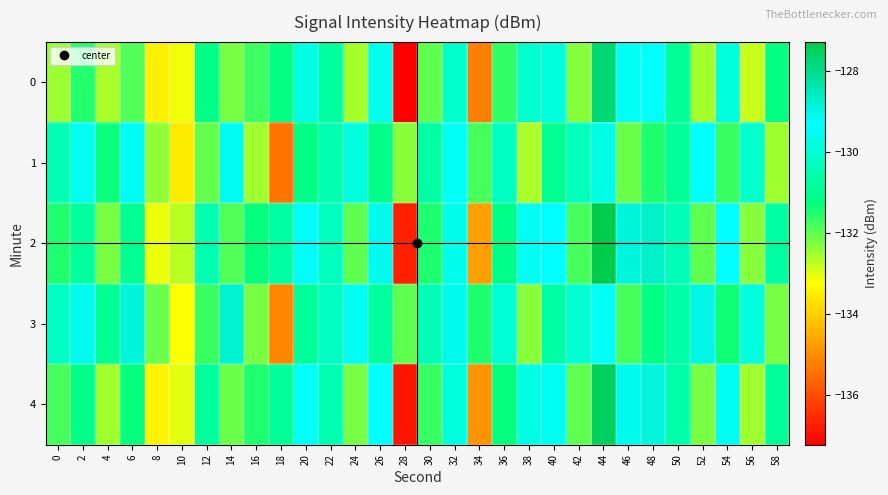

Between 20 and 22, which is larger?

20